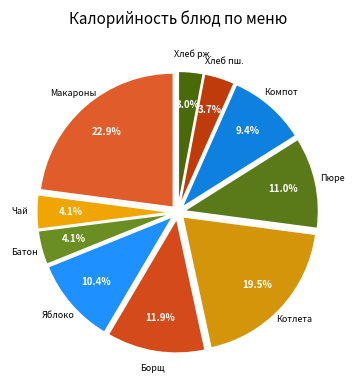

Does any single category account for the majority?

No